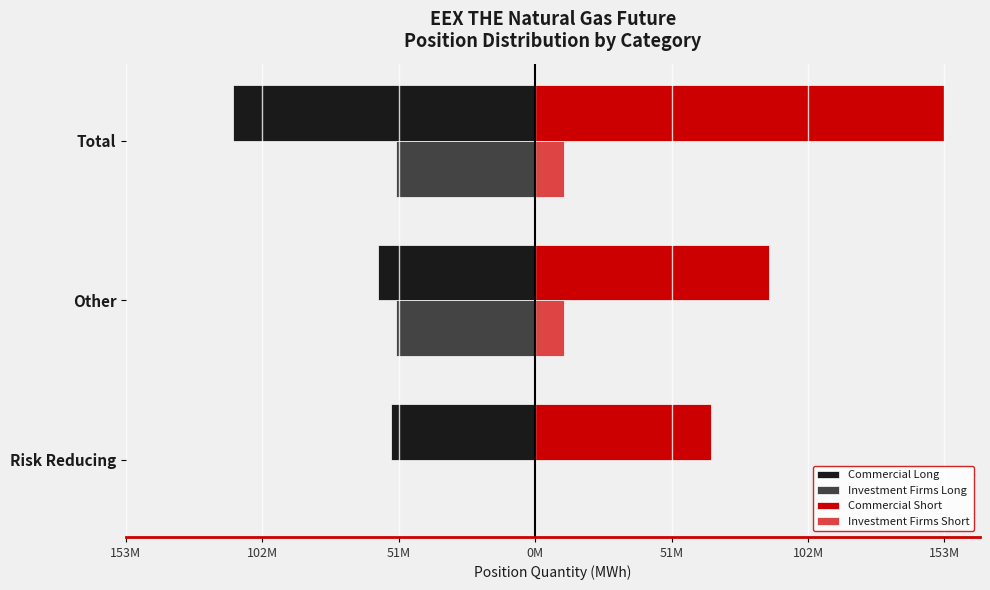

Reading left to right, transcribe all the data shown in this chart.

Commercial Long: -54261477	-59118766	-113380243
Investment Firms Long: -171963	-52186859	-52358822
Commercial Short: 65908178	87801204	153709382
Investment Firms Short: 61488	10849916	10911404